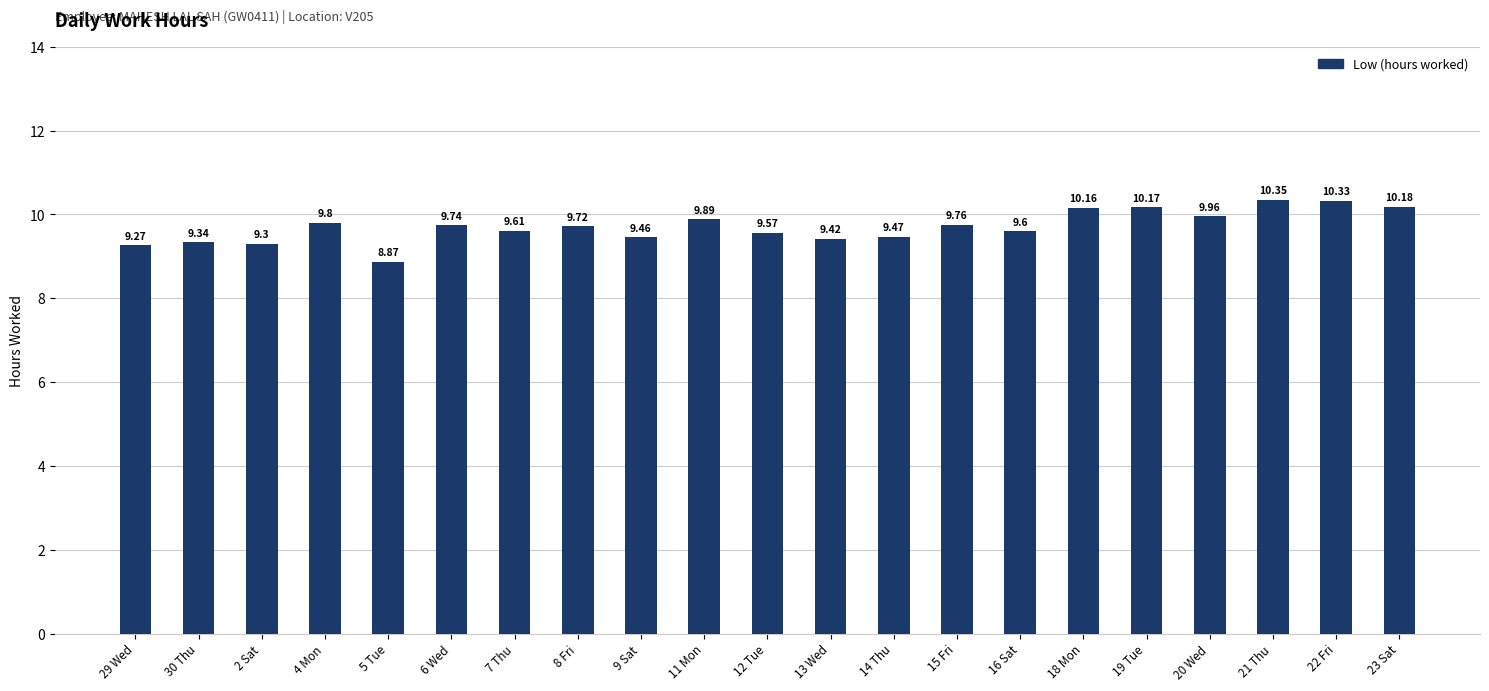

Is it true that the value at 12 Tue is 3.7?

False